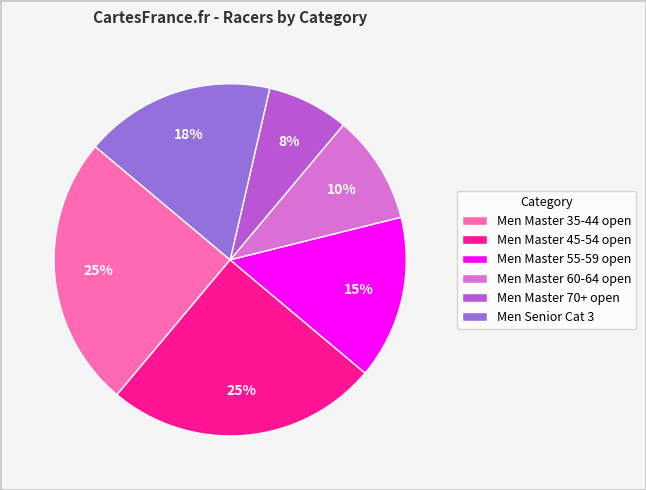

To the nearest percent, what is the combined percentage of Men Master 45-54 open and Men Master 55-59 open?

40%